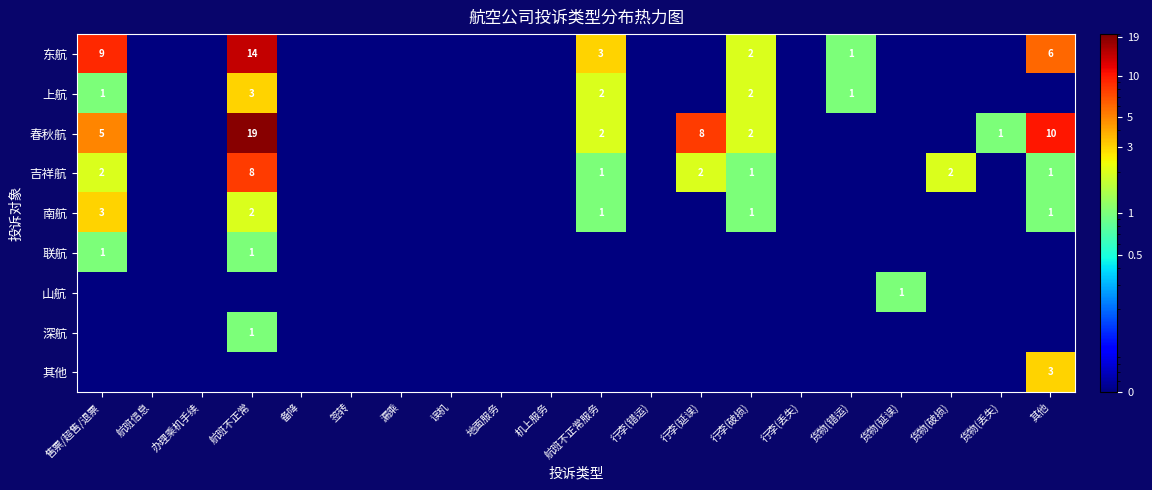

Between 货物(延误) and 行李(丢失), which is larger?

货物(延误)